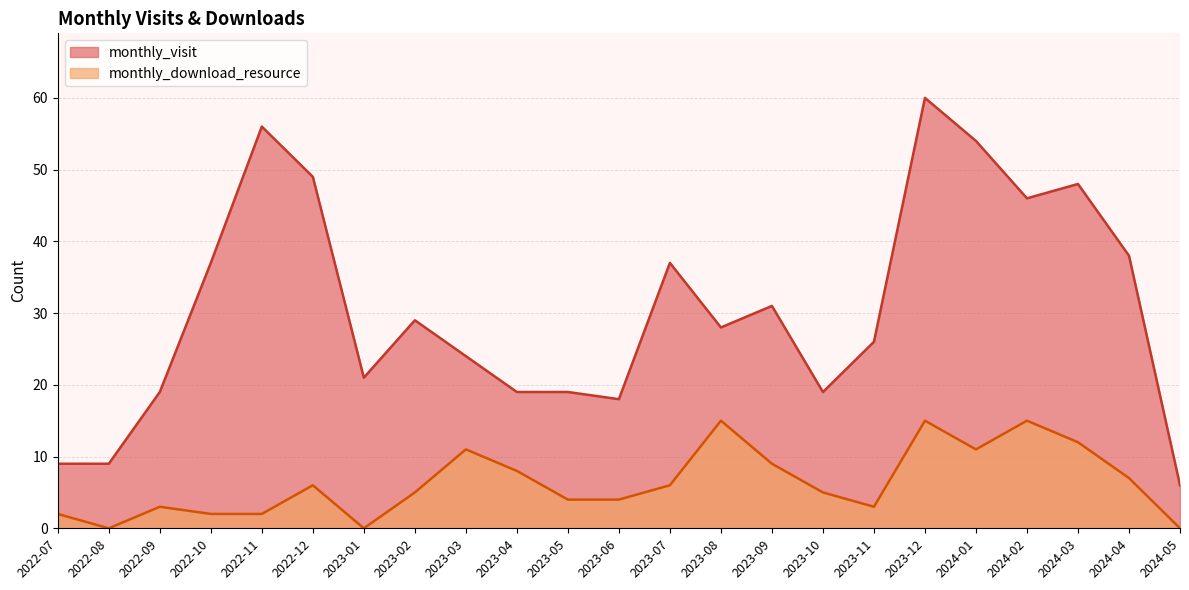

At how many categories does at least one series exceed 37?

7